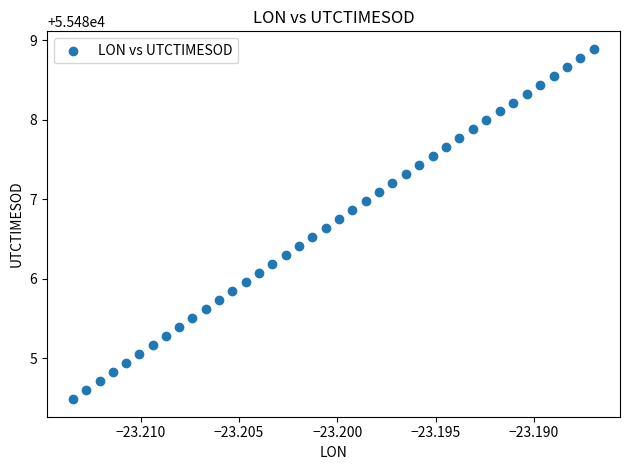

How many data points are displayed?

40